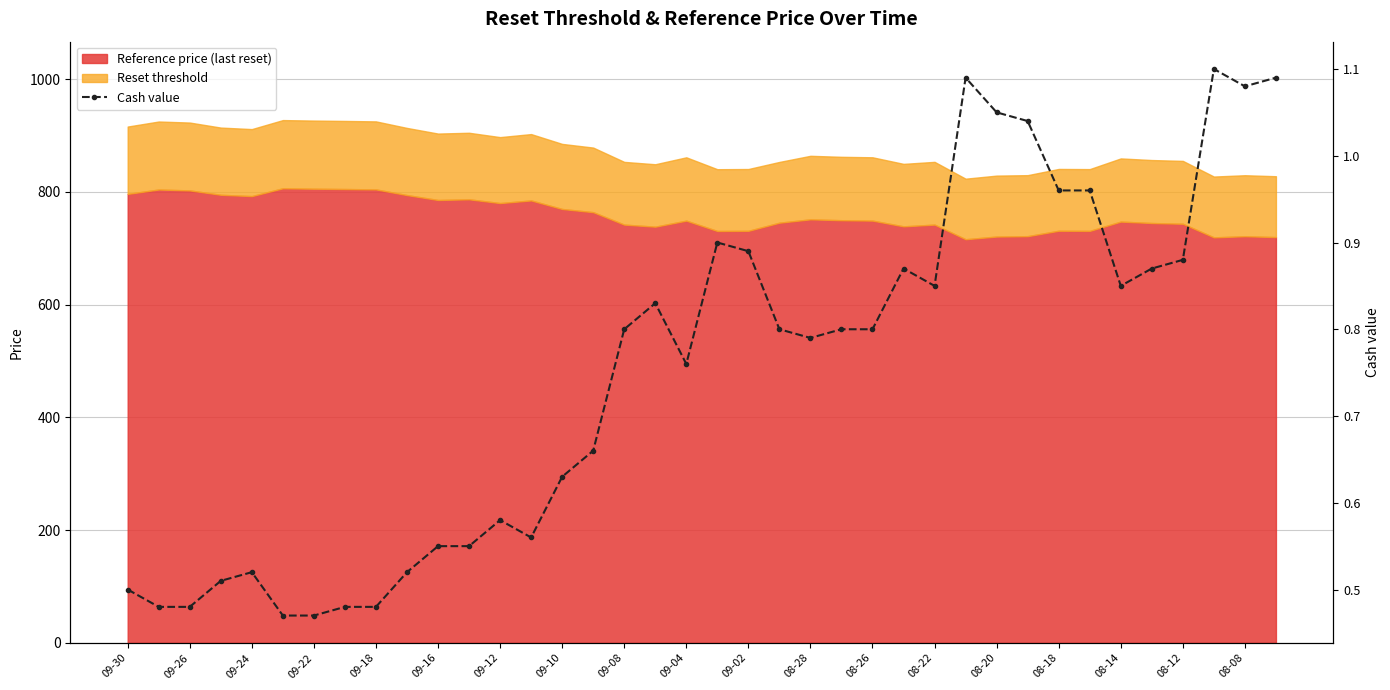

How many interior local valleys (lower than both neighbors) does the data have?

6